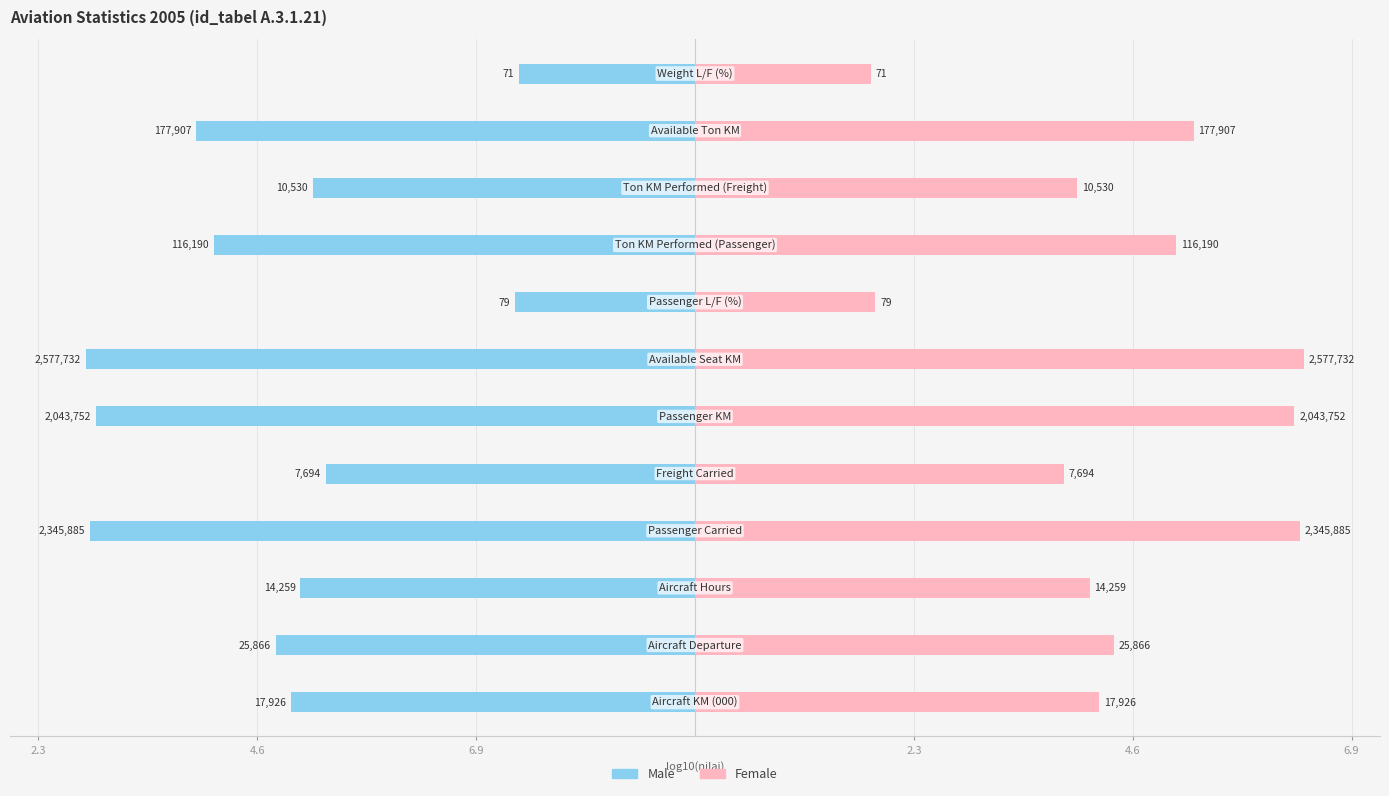

Reading right to left, list all the values displayed in this chart.

Male: -1.9	-5.3	-4.0	-5.1	-1.9	-6.4	-6.3	-3.9	-6.4	-4.2	-4.4	-4.3
Female: 1.9	5.3	4.0	5.1	1.9	6.4	6.3	3.9	6.4	4.2	4.4	4.3